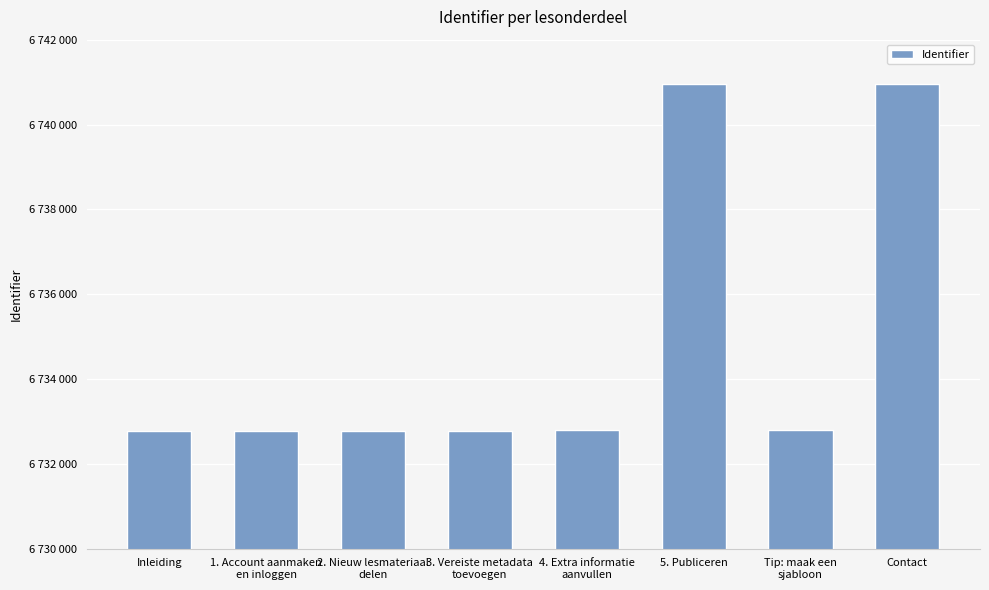

Is it true that the value at 2. Nieuw lesmateriaal
delen is 6732785?

True